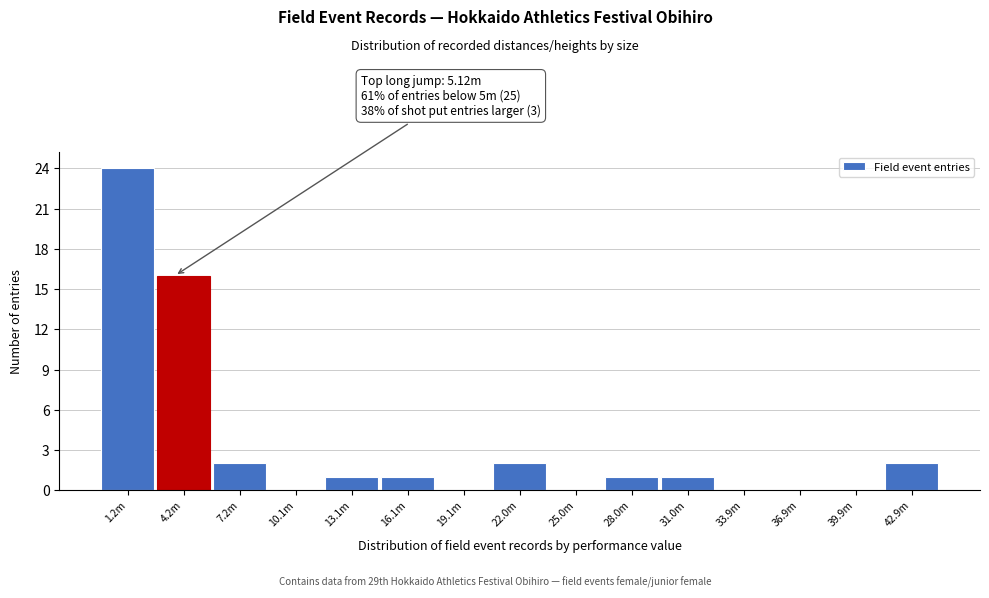

Reading right to left, extract all data points from this chart.

42.9m=2	39.9m=0	36.9m=0	33.9m=0	31.0m=1	28.0m=1	25.0m=0	22.0m=2	19.1m=0	16.1m=1	13.1m=1	10.1m=0	7.2m=2	4.2m=16	1.2m=24